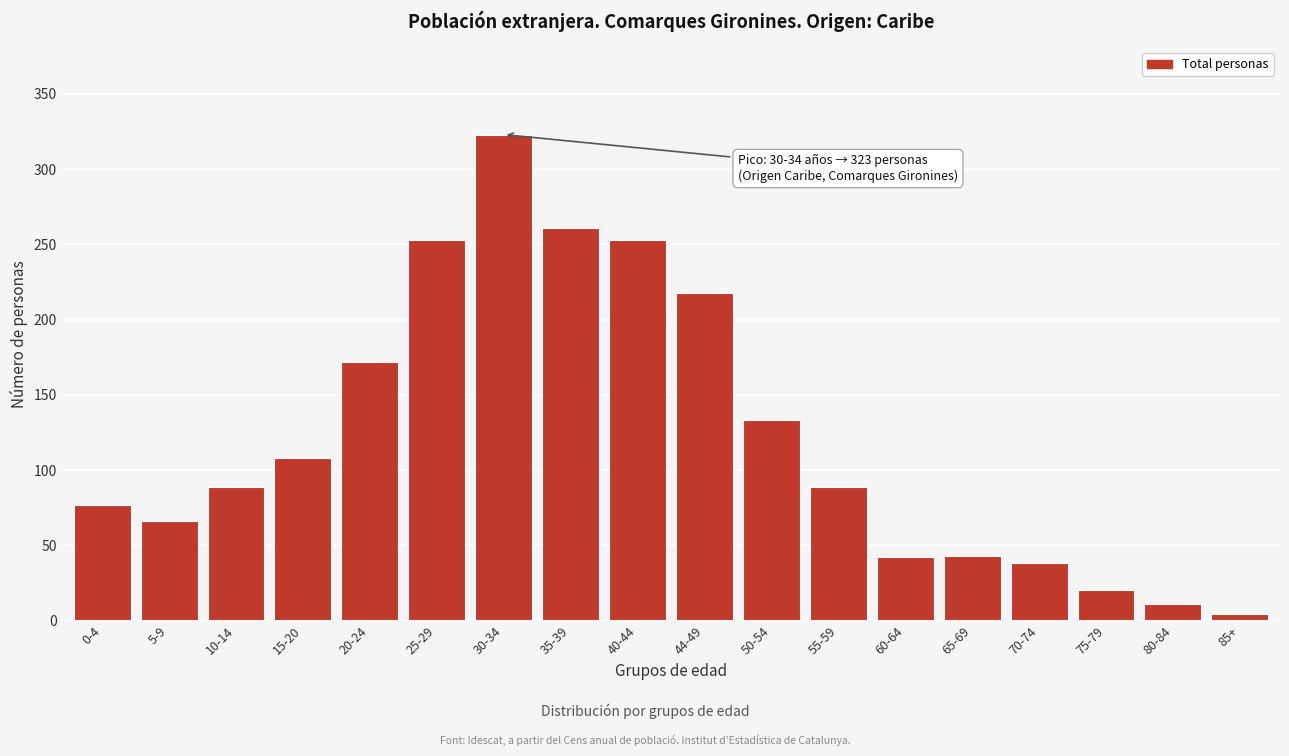

The chart shows a value of 412 at 25-29. True or false?

False